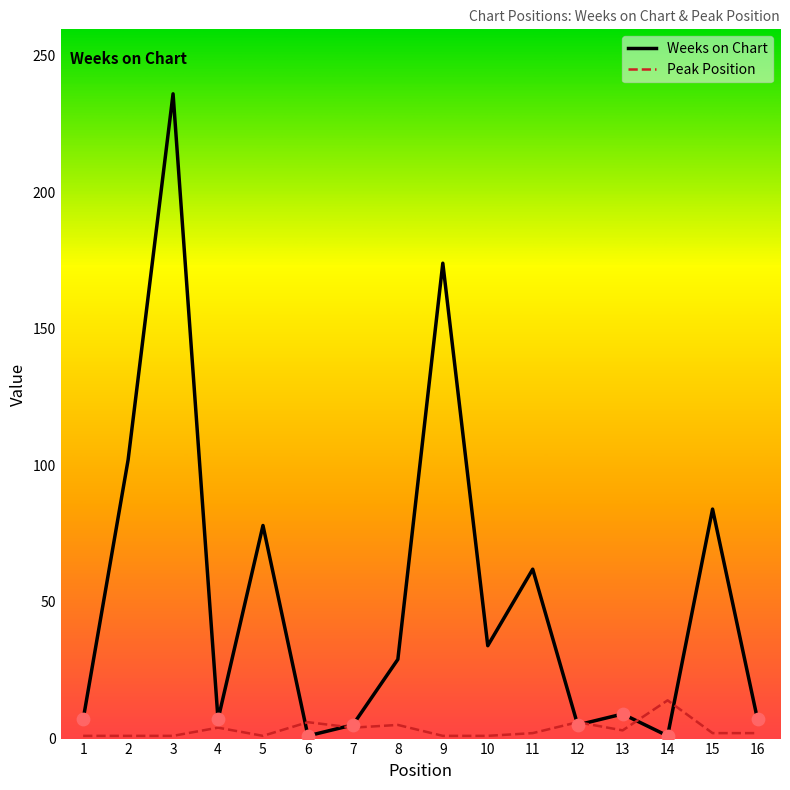

Which series has the largest range (max minus min)?

Weeks on Chart